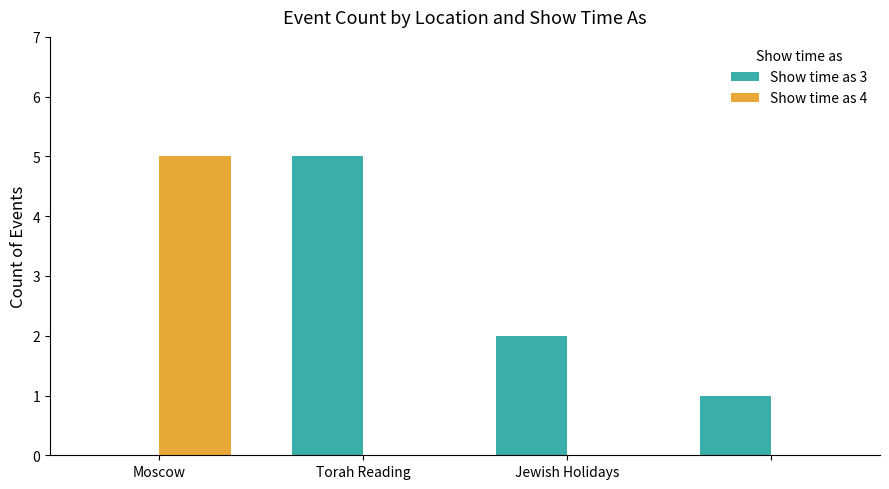

What is the sum of all Show time as 4 values?

5